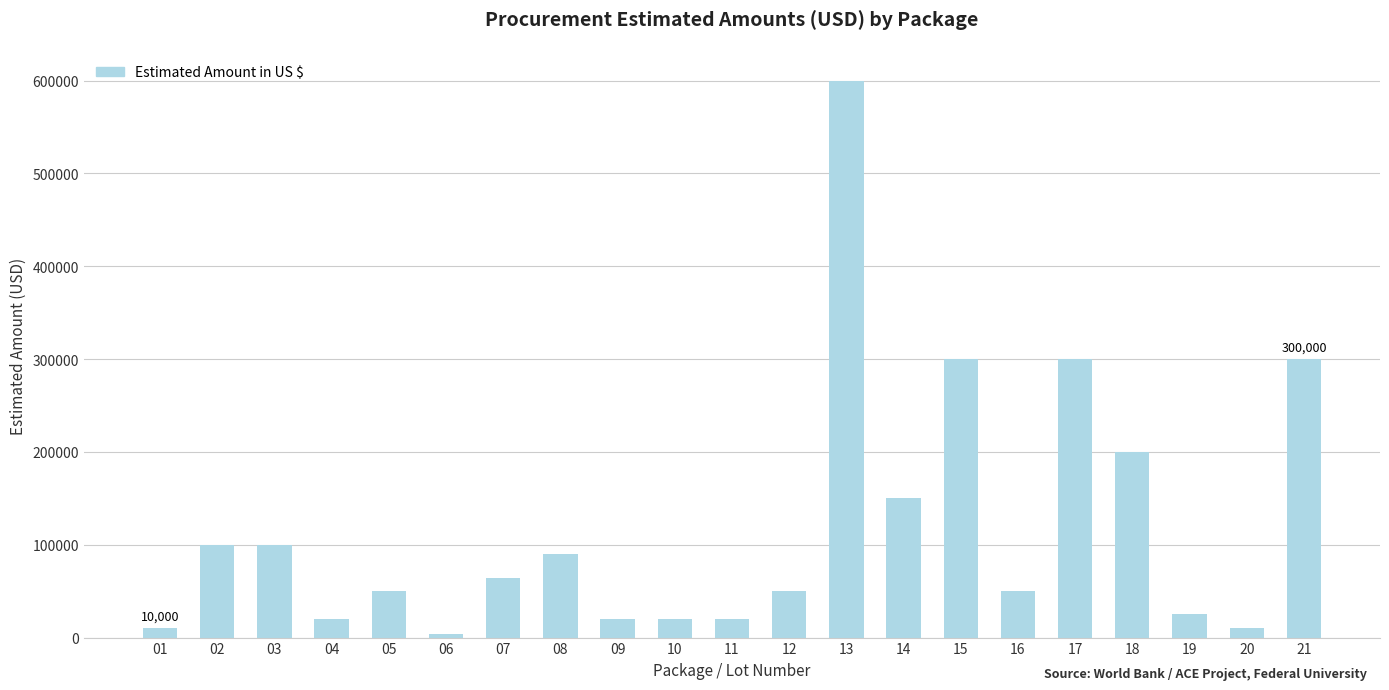

Read the value at 08, to the nearest 100.

90000